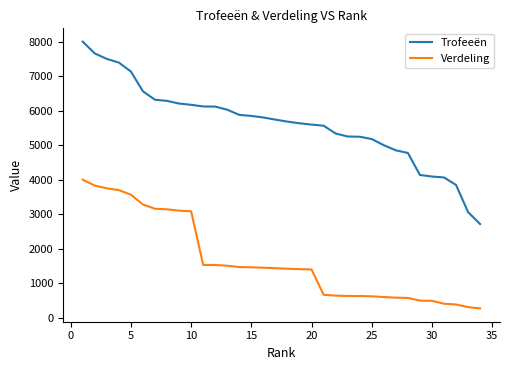

True or false: Verdeling and Trofeeën intersect in this chart.

False